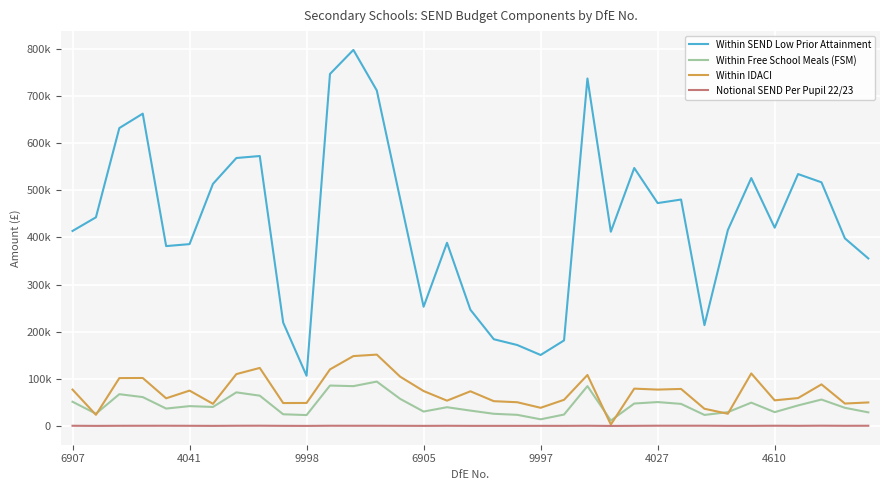

Which series has the largest total across all categories?

Within SEND Low Prior Attainment